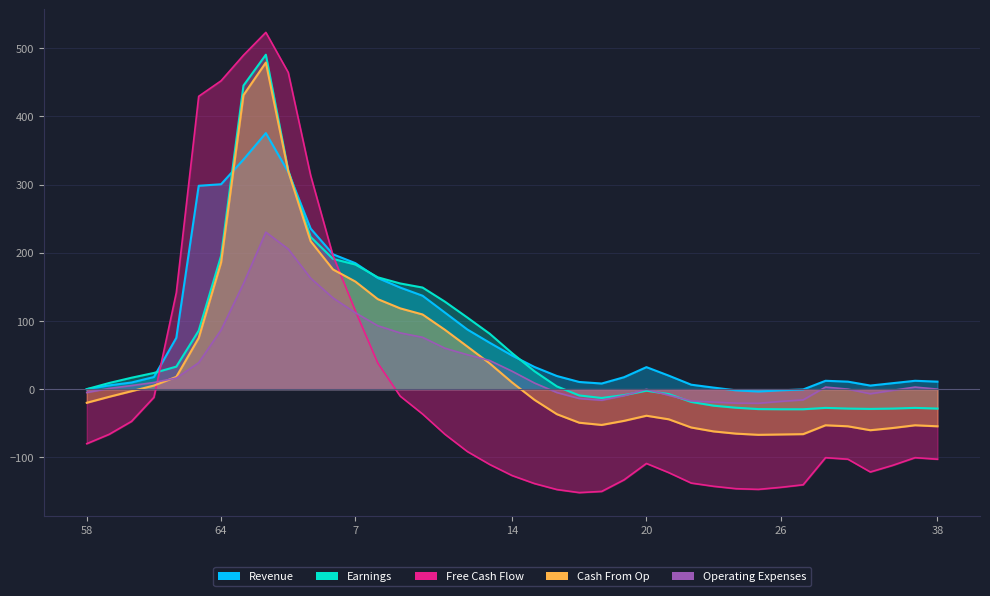

What is the sum of all Operating Expenses values?

1423.5